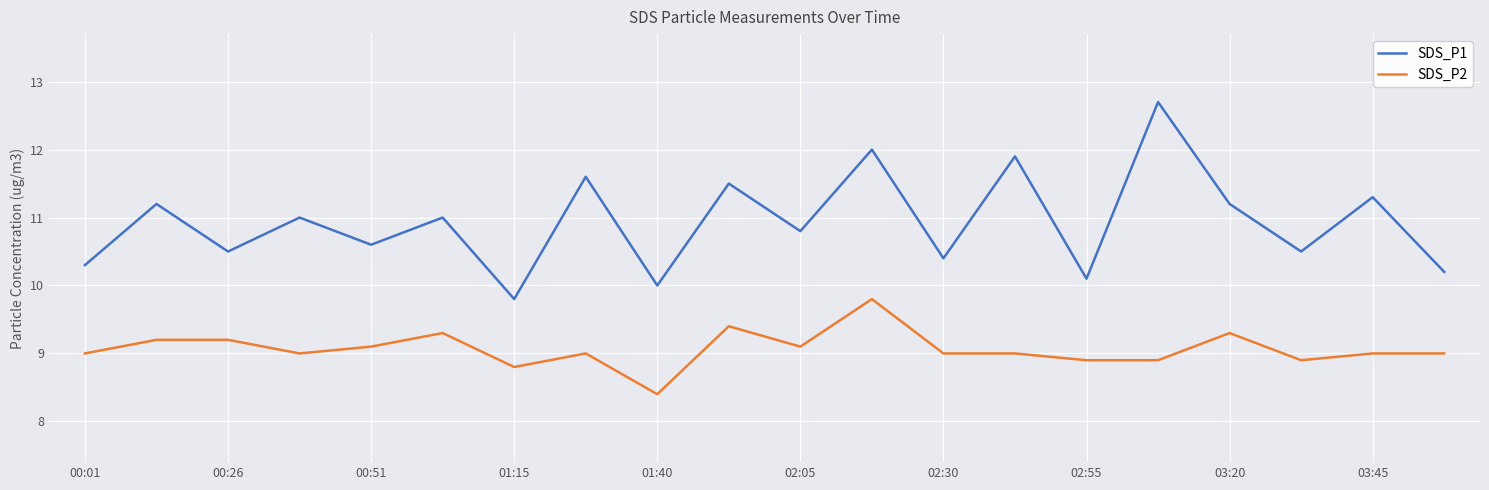

Reading left to right, transcribe all the data shown in this chart.

SDS_P1: 10.3	11.2	10.5	11.0	10.6	11.0	9.8	11.6	10.0	11.5	10.8	12.0	10.4	11.9	10.1	12.7	11.2	10.5	11.3	10.2
SDS_P2: 9.0	9.2	9.2	9.0	9.1	9.3	8.8	9.0	8.4	9.4	9.1	9.8	9.0	9.0	8.9	8.9	9.3	8.9	9.0	9.0